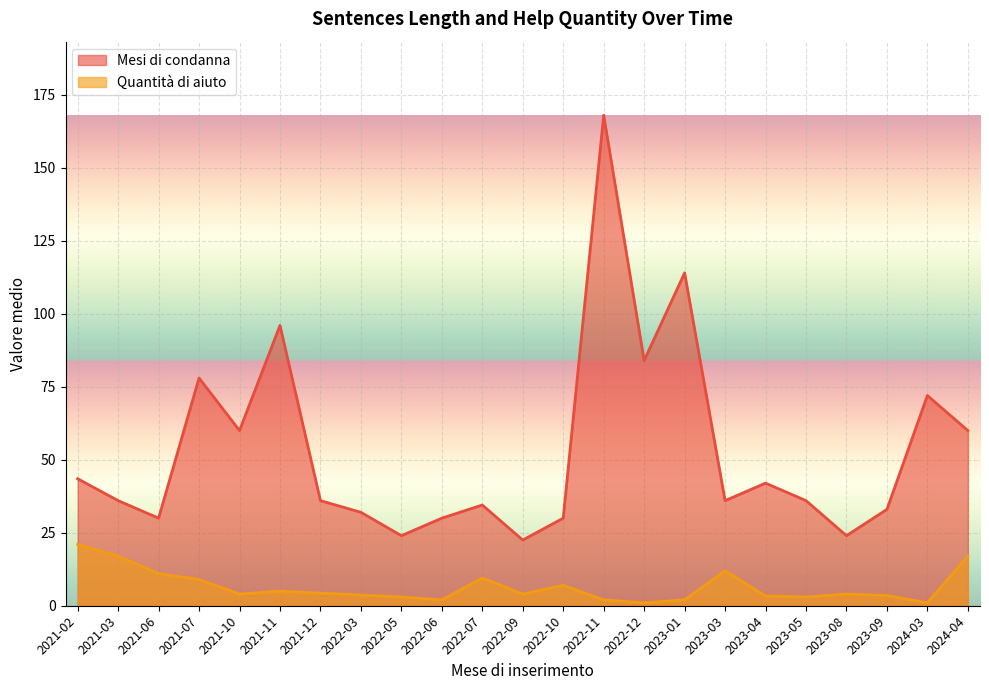

The value of Mesi di condanna at 2021-10 is 60.0. True or false?

True